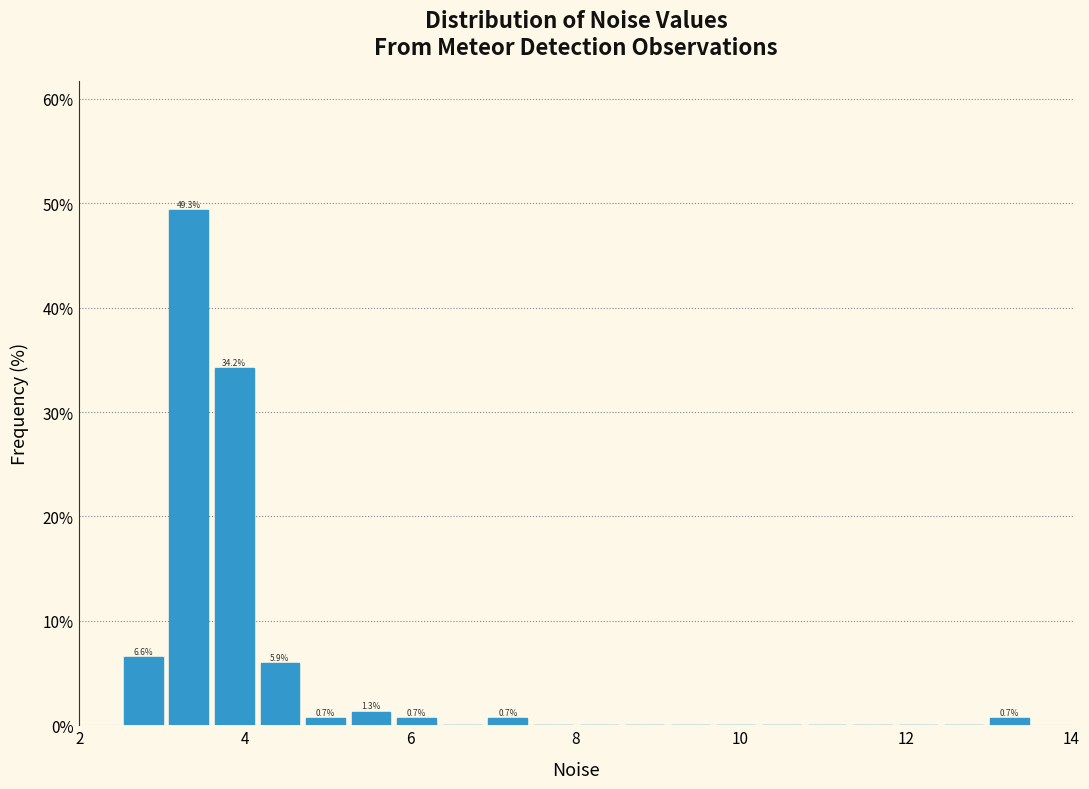

Read against the x-axis, roughly where is the centre of the tallest bar?

3.4